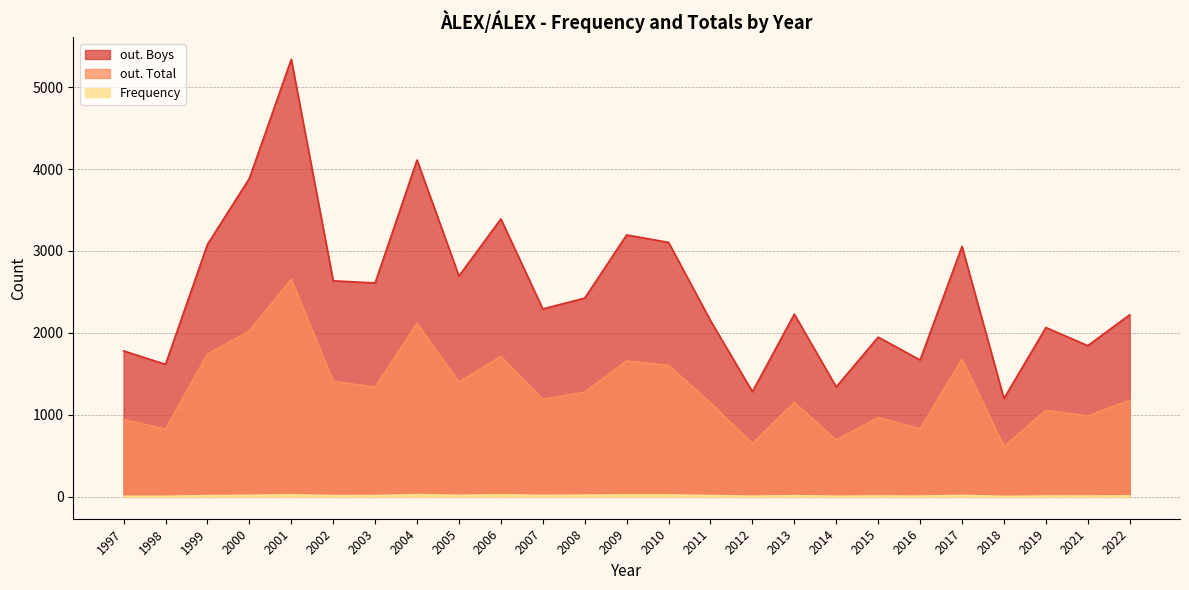

What is the approximate value of out. Boys at 2006?

3392